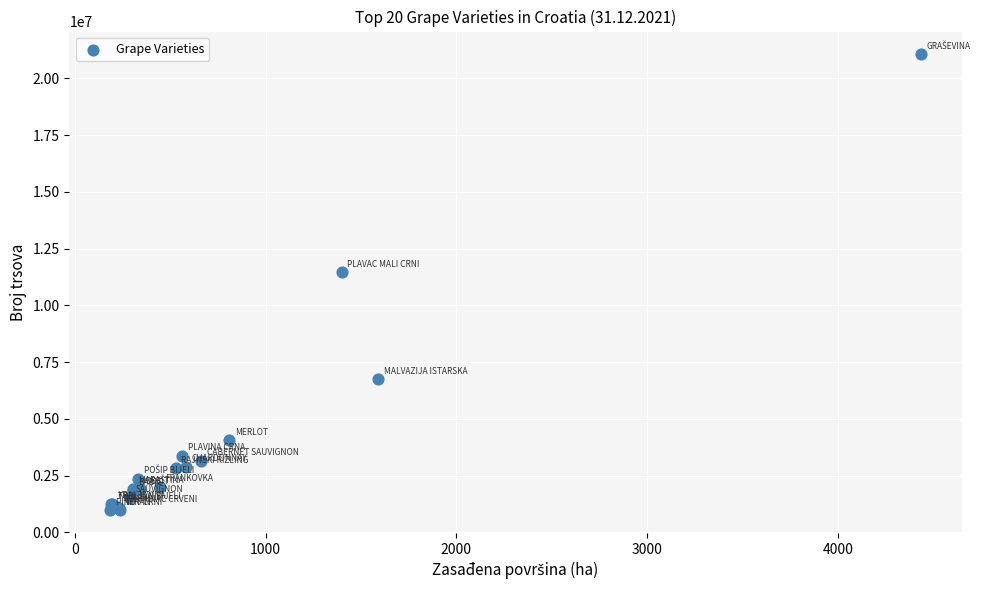

What Y value in the scatter plot is closest to 11022217?

11461480